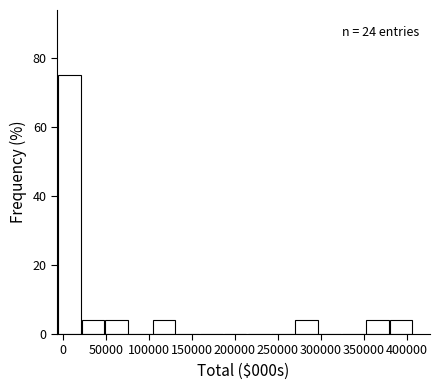

Which range on the x-axis has the tallest bar?

-5000 to 20000